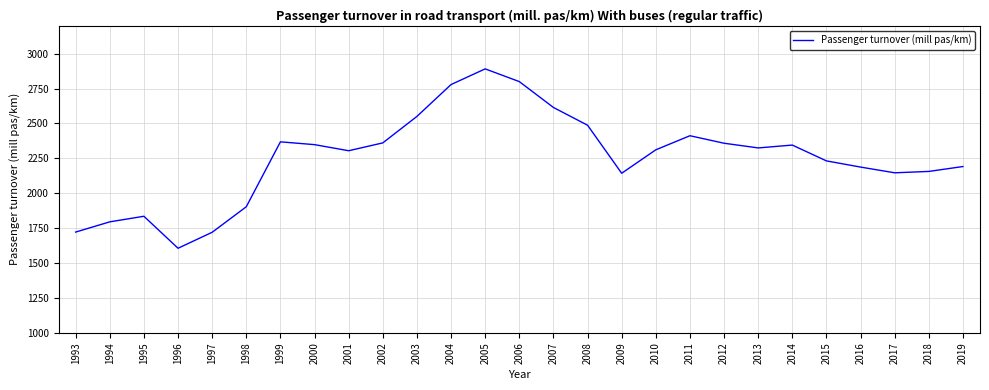

What is the greatest value displayed?

2890.8